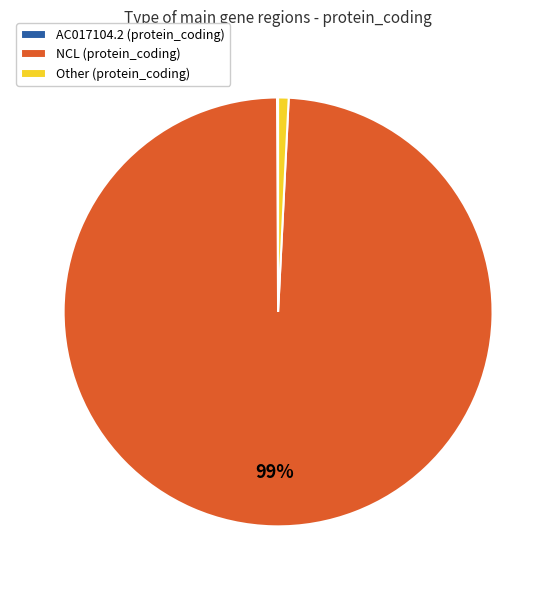

The NCL (protein_coding) slice represents 99% of the pie. True or false?

True